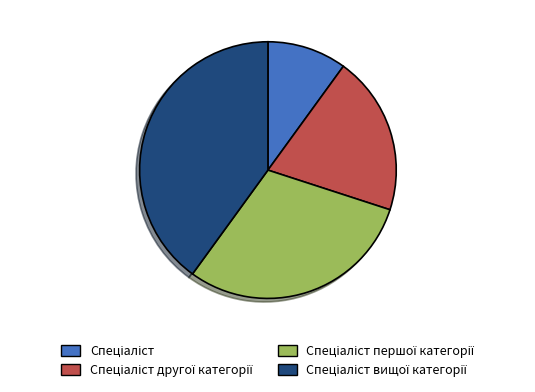

Is there any slice that represents more than half of the pie?

No